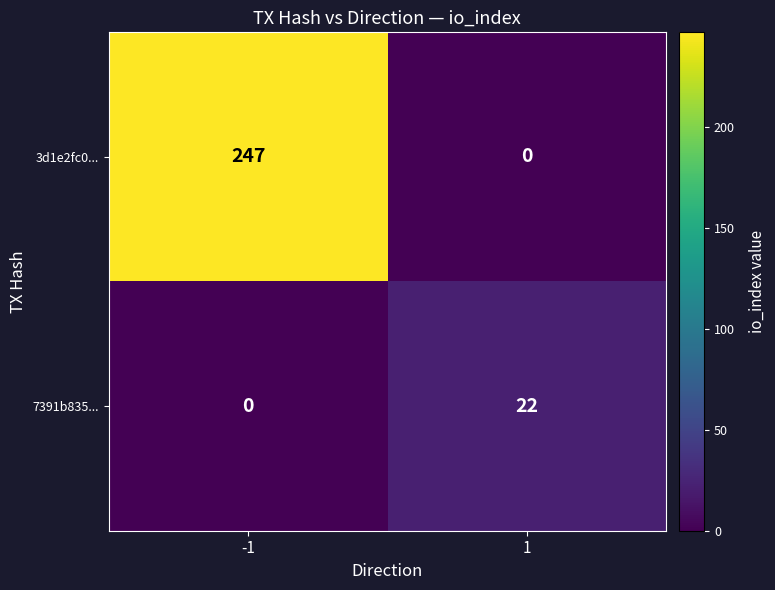

Which series has the largest total across all categories?

3d1e2fc0...